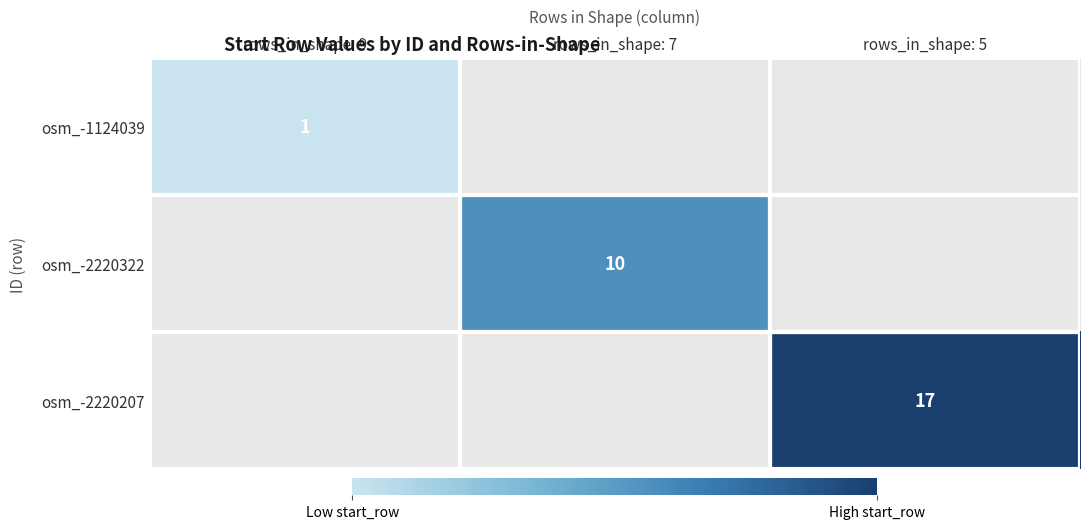

The value of osm_-1124039 at rows_in_shape: 9 is 1. True or false?

True